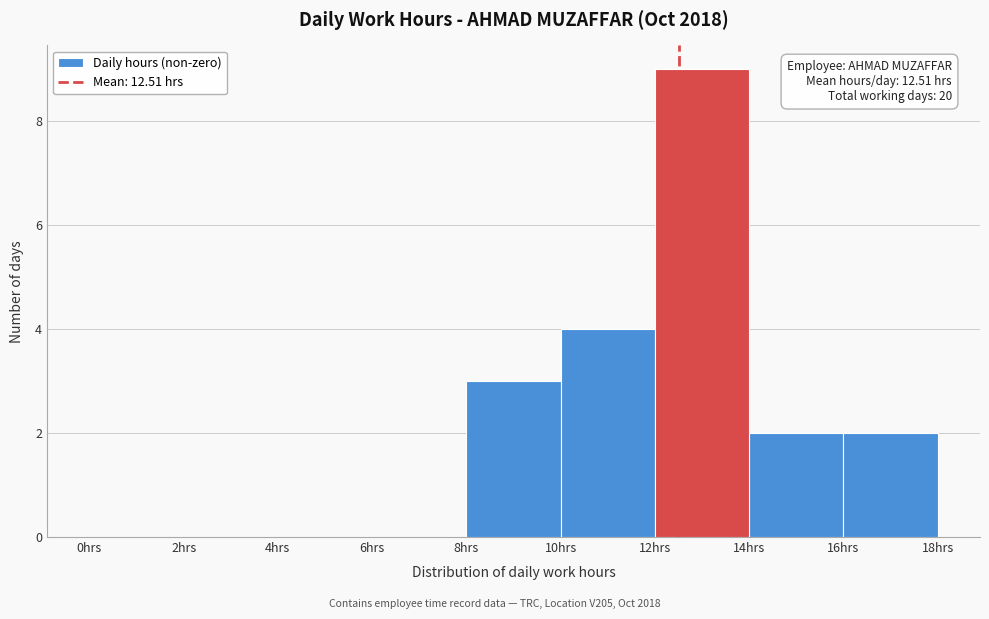

Over which range of the x-axis is the bar tallest?

12 to 14